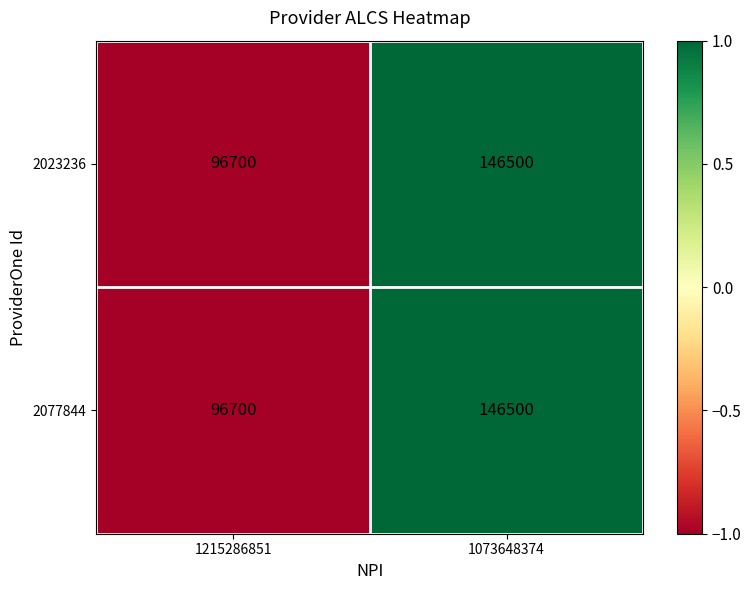

What is the minimum value for 2077844?

96700